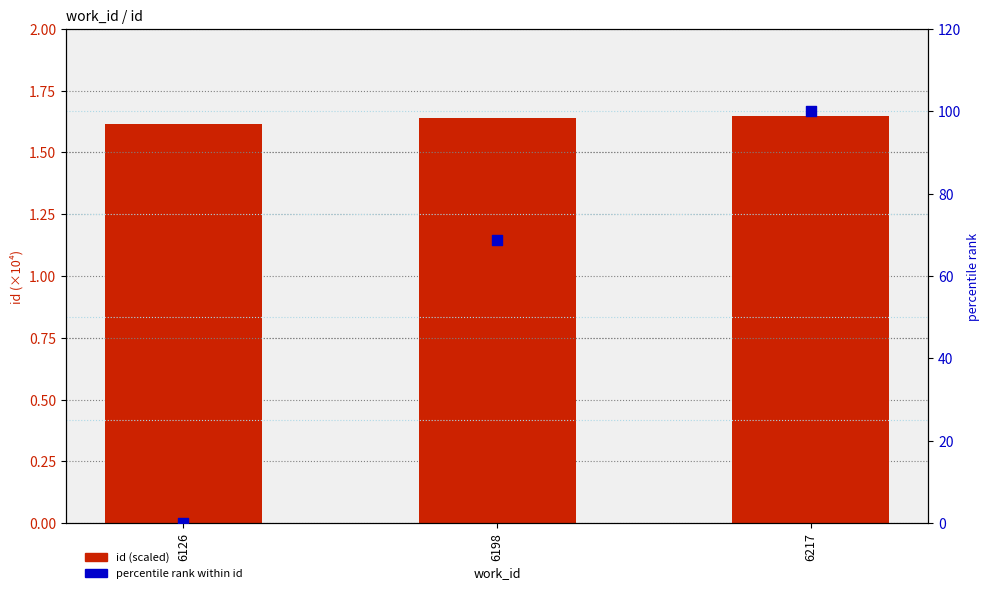

At how many categories does at least one series exceed 20?

2